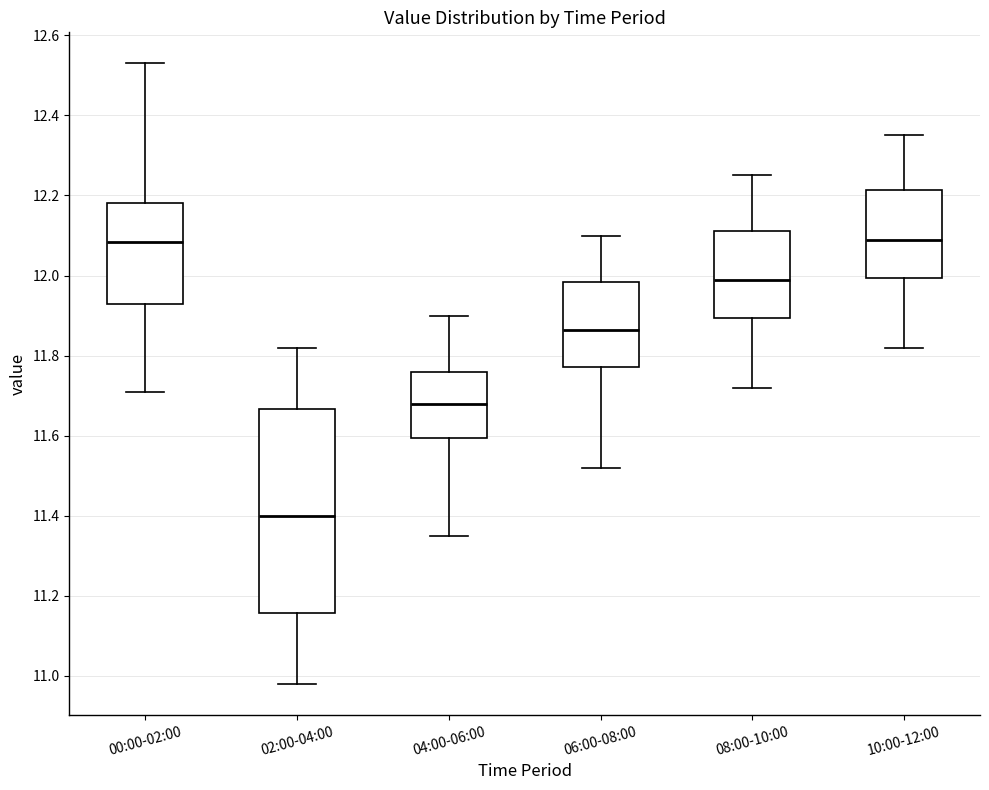

Reading left to right, read every box against the y-axis: the position of its median line, the range the box covers, and the ends of its whiskers. The values are not printed on the chart, so give them approximately, as read against the axis.

00:00-02:00: median 12.08, box 11.94 to 12.18, whiskers 11.72 to 12.54
02:00-04:00: median 11.40, box 11.16 to 11.66, whiskers 10.98 to 11.82
04:00-06:00: median 11.68, box 11.60 to 11.76, whiskers 11.36 to 11.90
06:00-08:00: median 11.86, box 11.78 to 11.98, whiskers 11.52 to 12.10
08:00-10:00: median 12.00, box 11.90 to 12.12, whiskers 11.72 to 12.26
10:00-12:00: median 12.10, box 12.00 to 12.22, whiskers 11.82 to 12.36